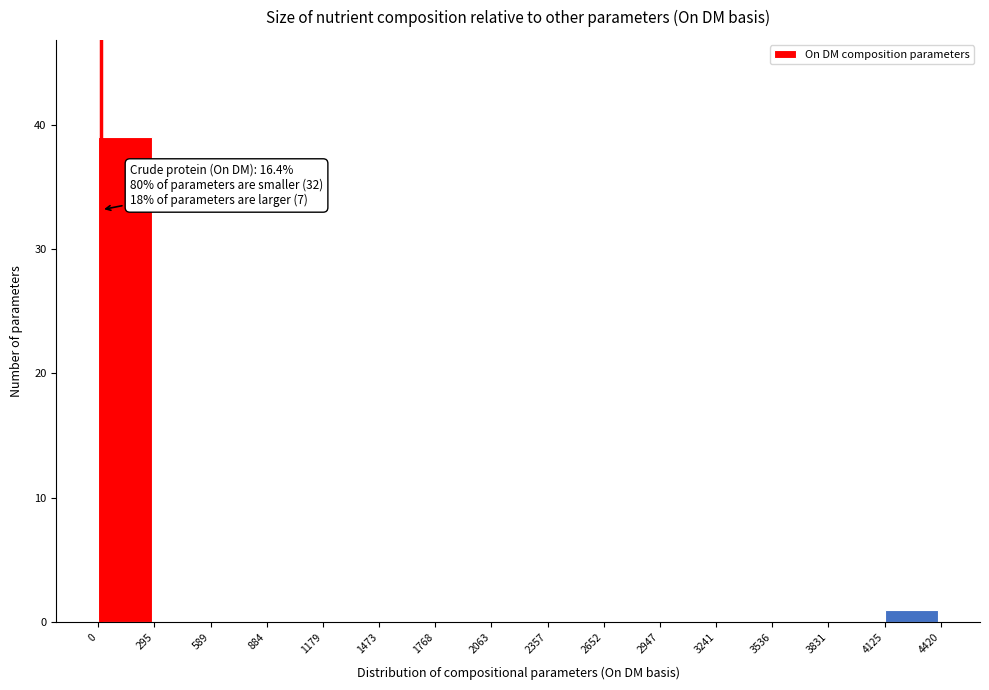

Over which range of the x-axis is the bar tallest?

0 to 295